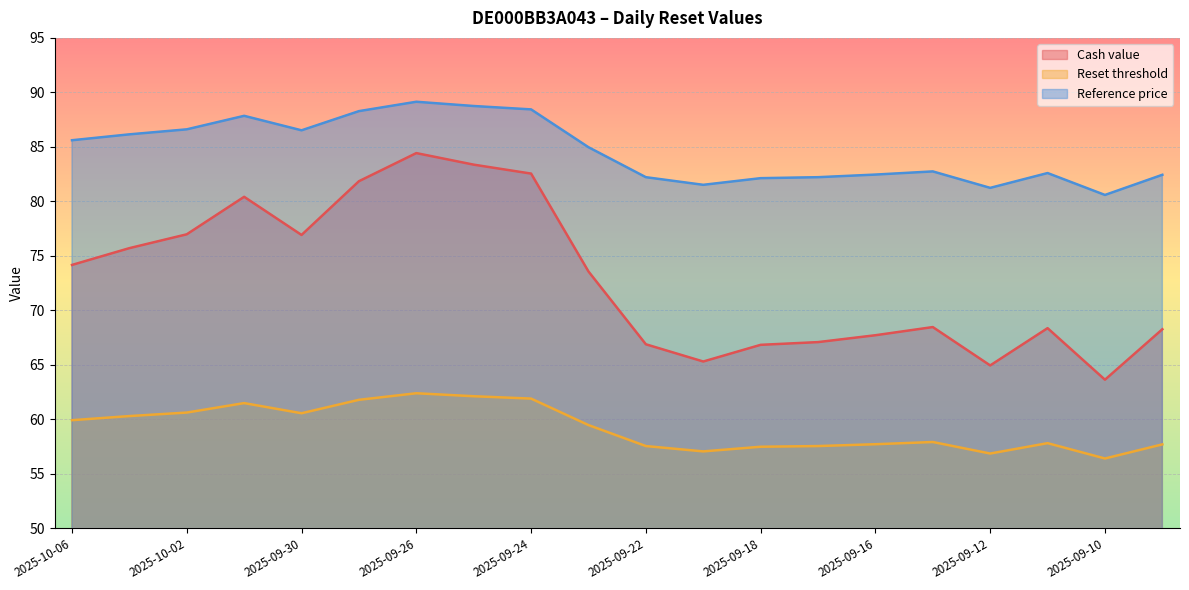

True or false: Reference price and Reset threshold cross at least once.

False